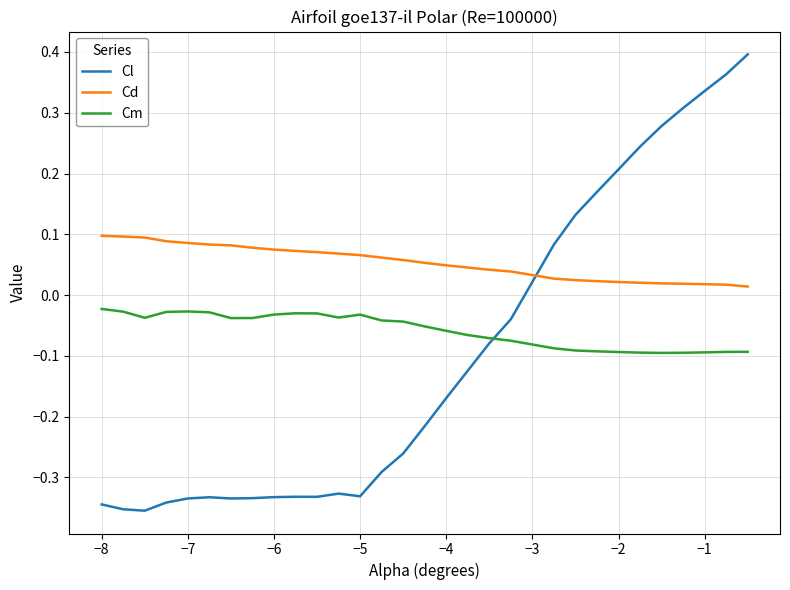

True or false: Cm and Cd intersect in this chart.

False